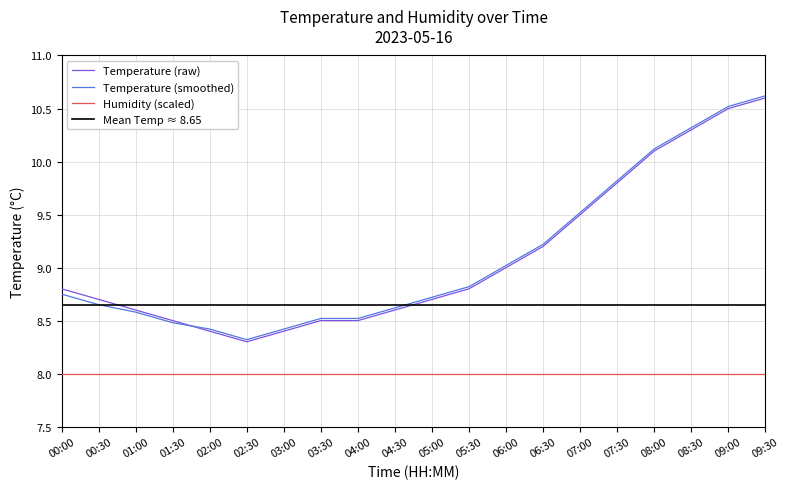

Is it true that Temperature (raw) equals 9.0 at 06:00?

True